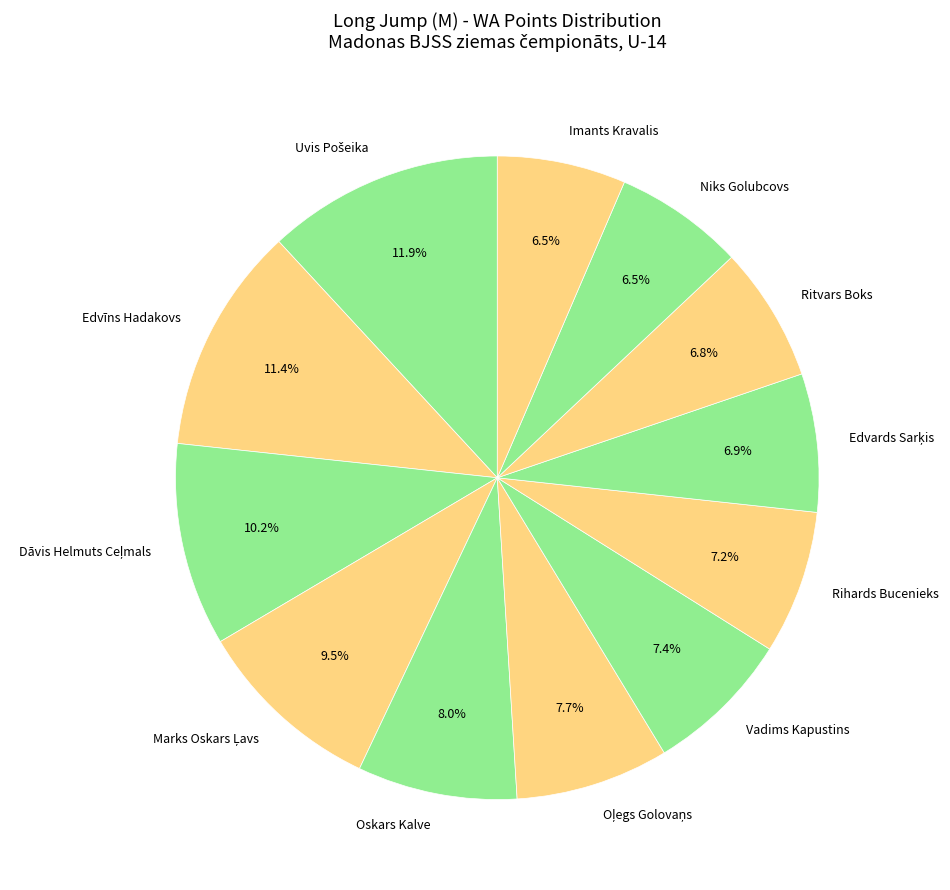

What percentage do Rihards Bucenieks and Oskars Kalve together represent?

15.2%